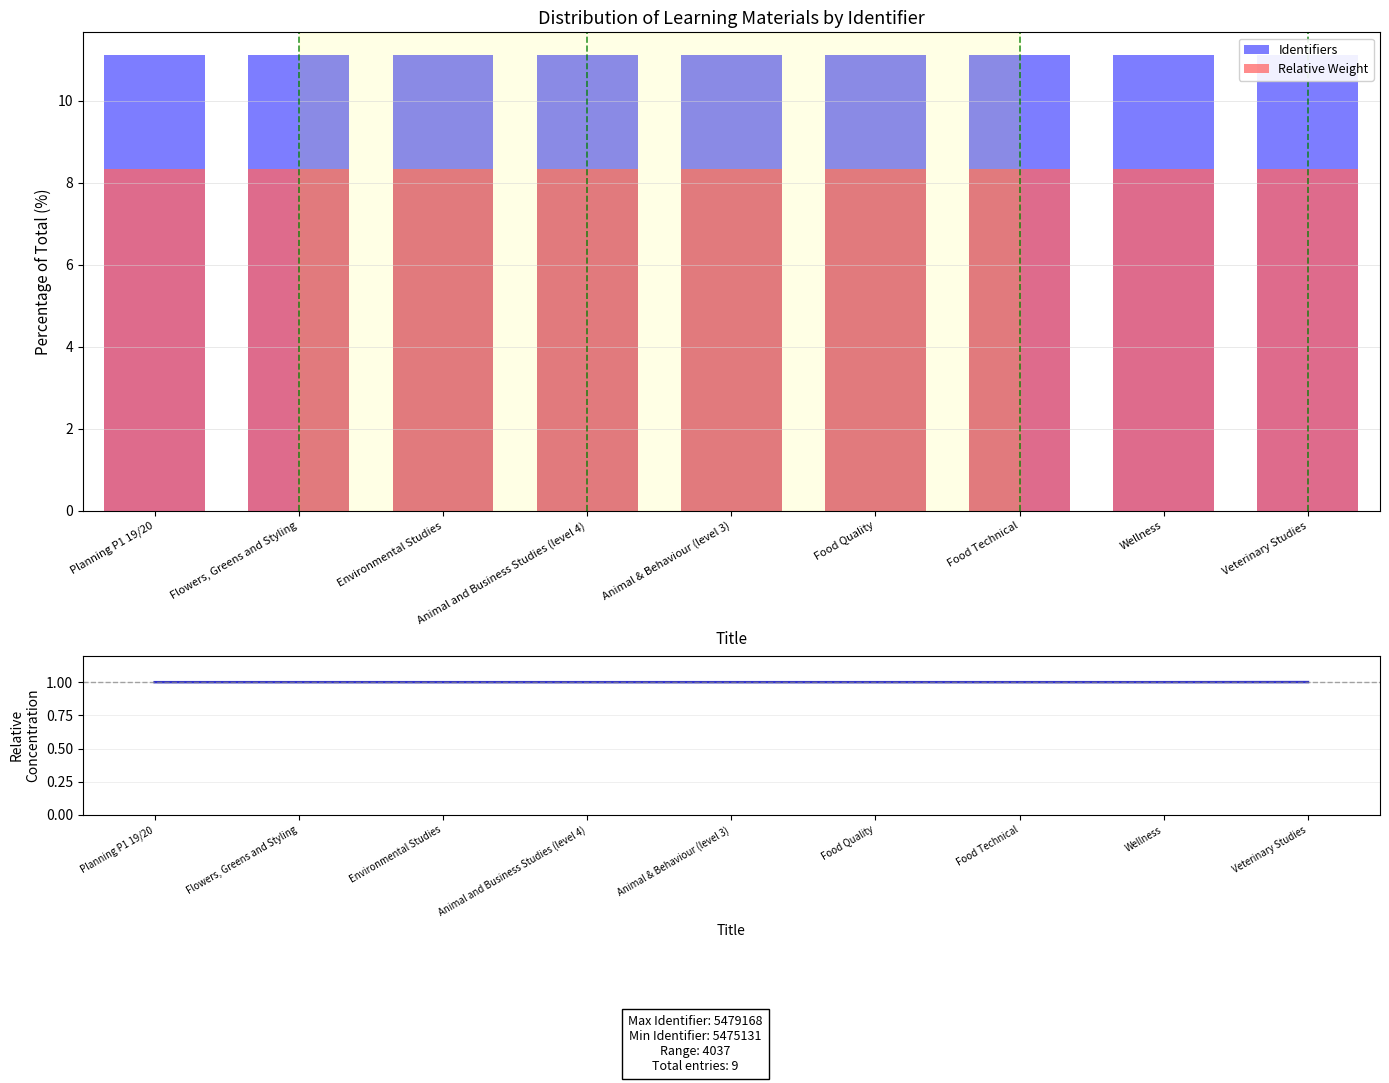

The Identifiers series shows 11.1 at Flowers, Greens and Styling. True or false?

True